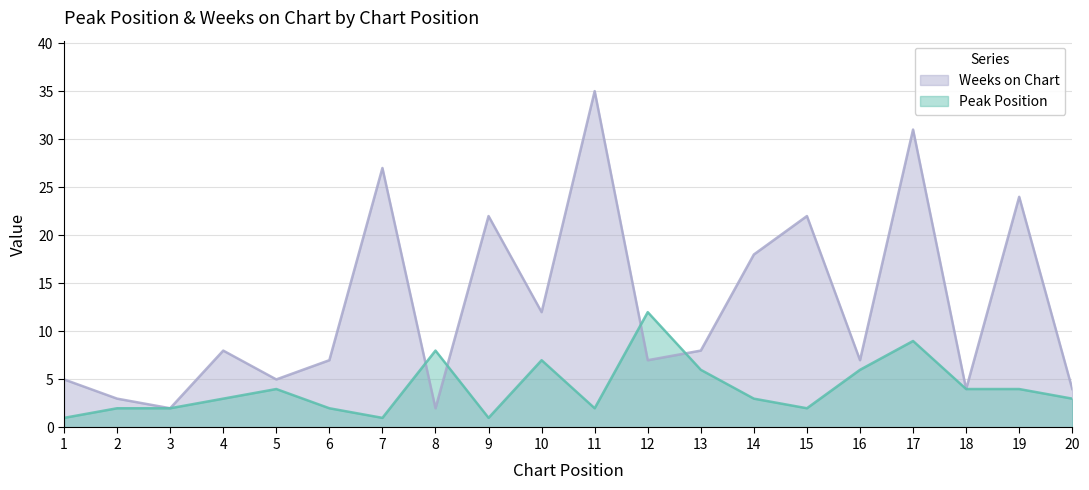

In Weeks on Chart, how many points are higher than both neighbors (excluding endpoints)?

7